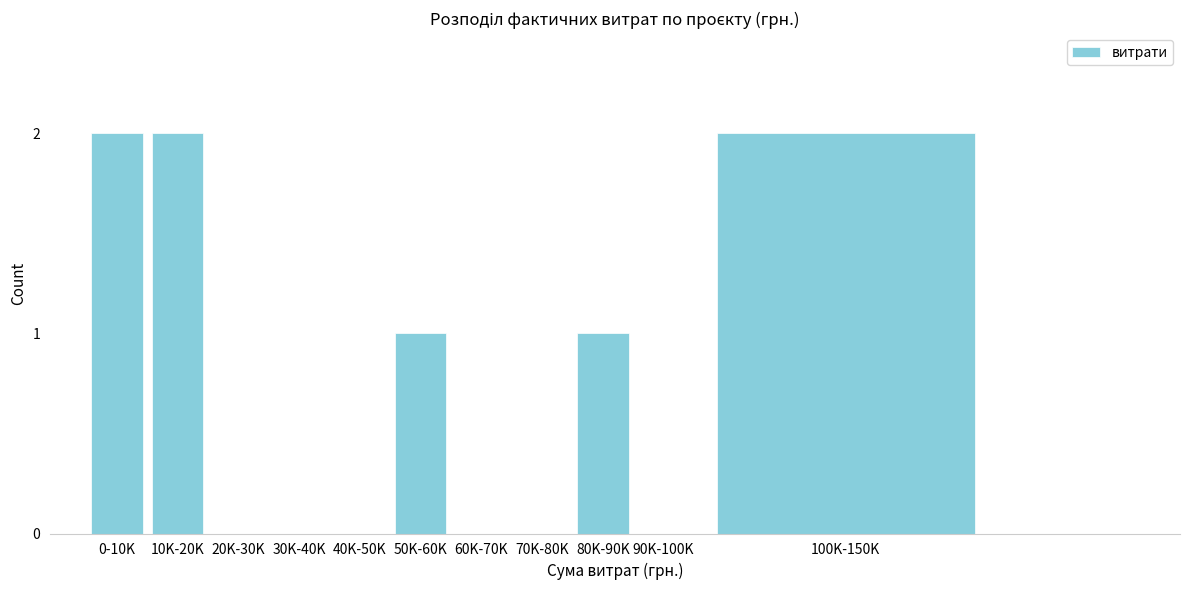

Reading right to left, what are all the values shown in this chart?

100K-150K=2	90K-100K=0	80K-90K=1	70K-80K=0	60K-70K=0	50K-60K=1	40K-50K=0	30K-40K=0	20K-30K=0	10K-20K=2	0-10K=2